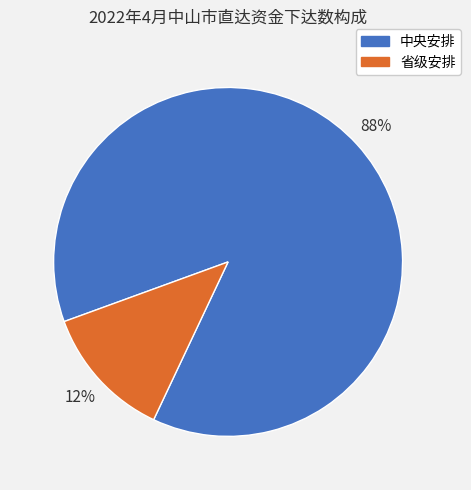

What percentage is the 中央安排 slice, to the nearest percent?

88%